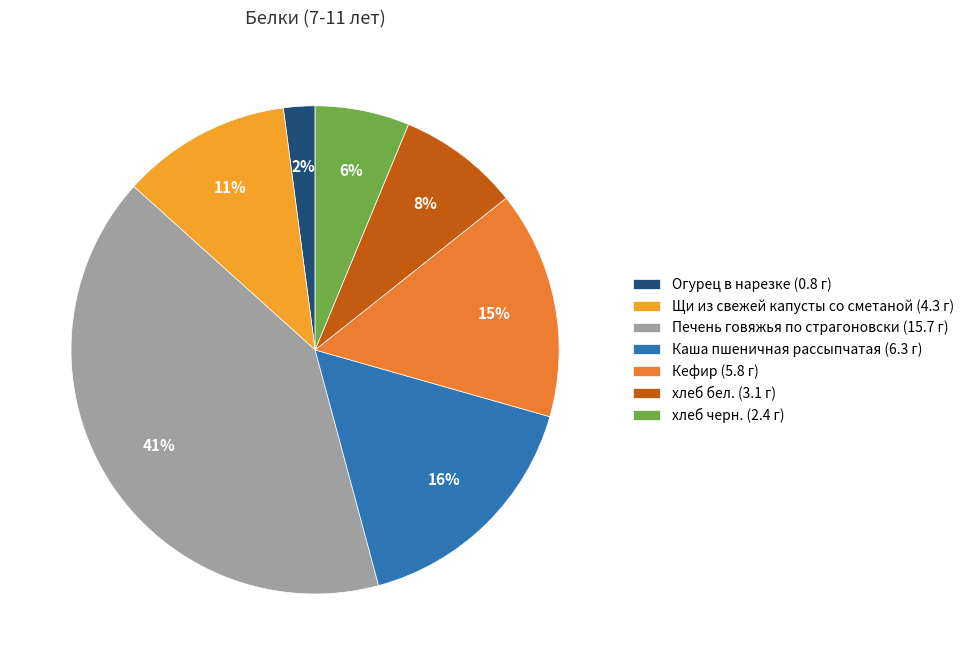

Does Огурец в нарезке account for over 50% of the chart?

No